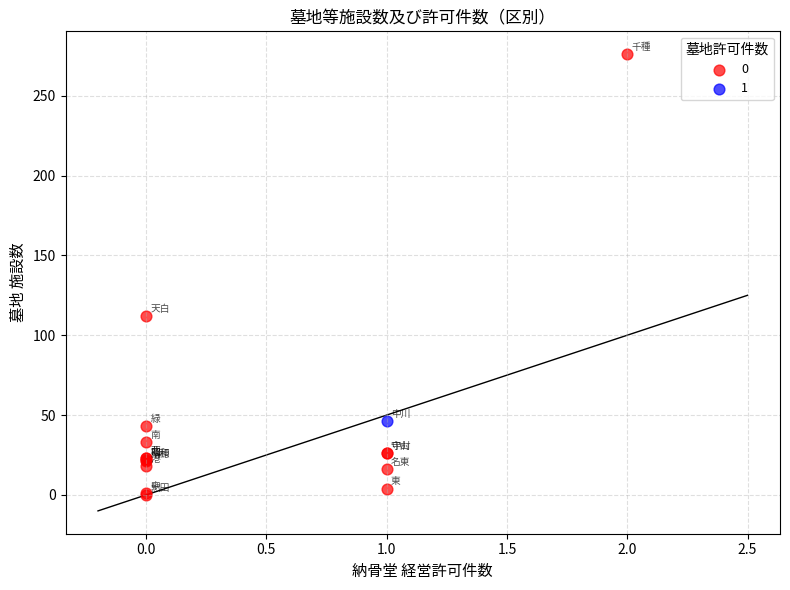

Which series reaches the maximum Y coordinate?

0